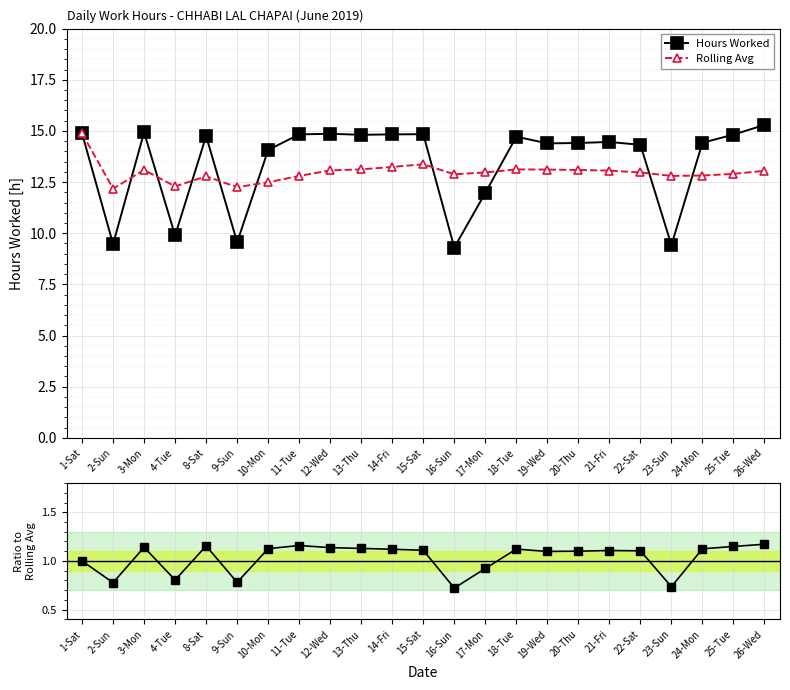

How many interior local peaks does the Rolling Avg series have?

4